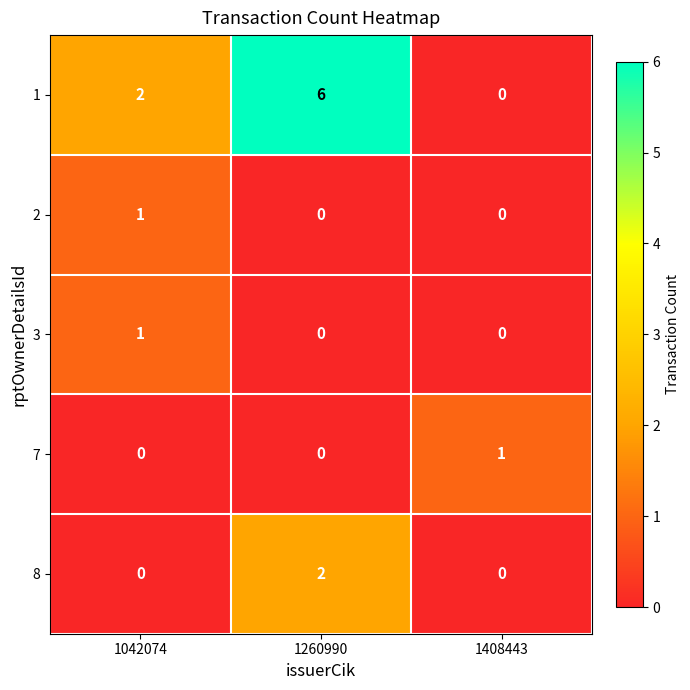

The value of 1 at 1042074 is 3. True or false?

False